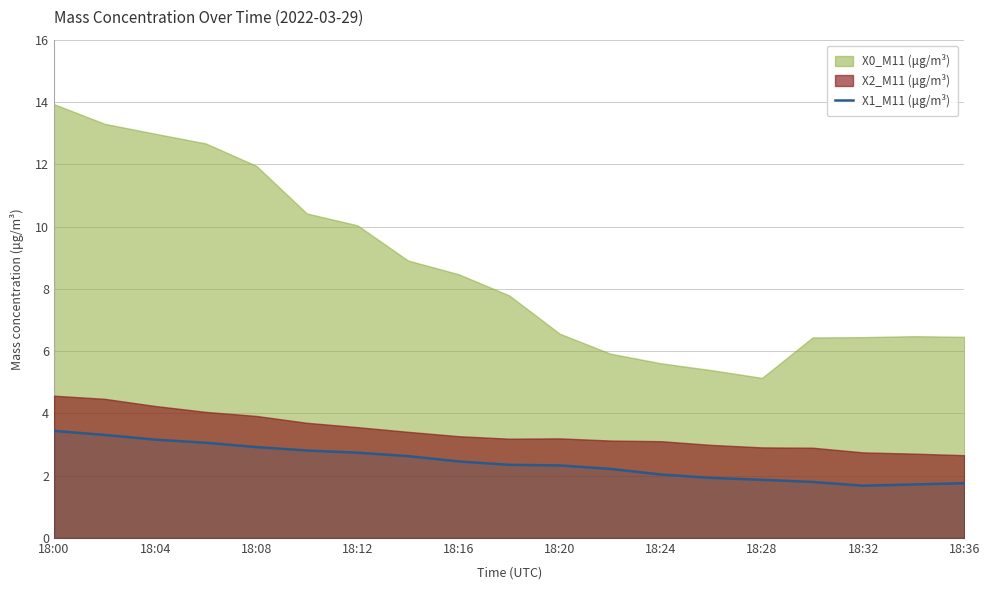

What is the maximum value for X1_M11 (μg/m³)?

3.4